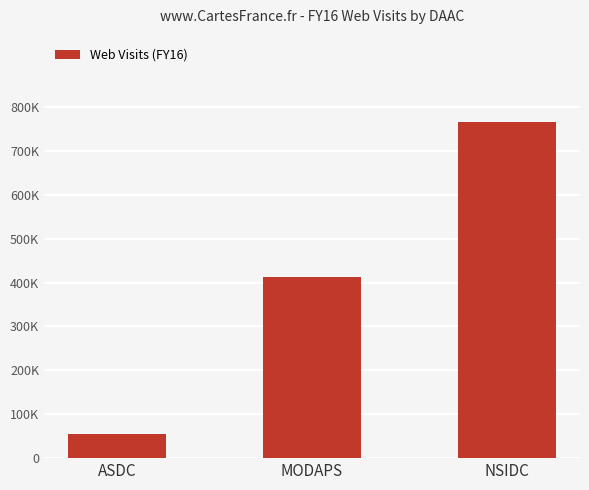

Does the chart contain any negative values?

No